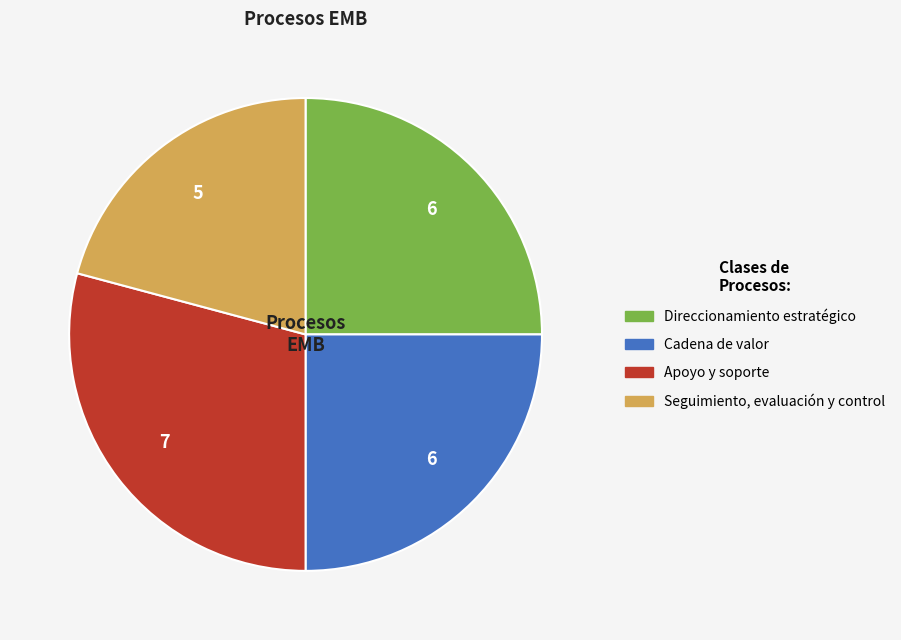

How many segments does this pie chart have?

4